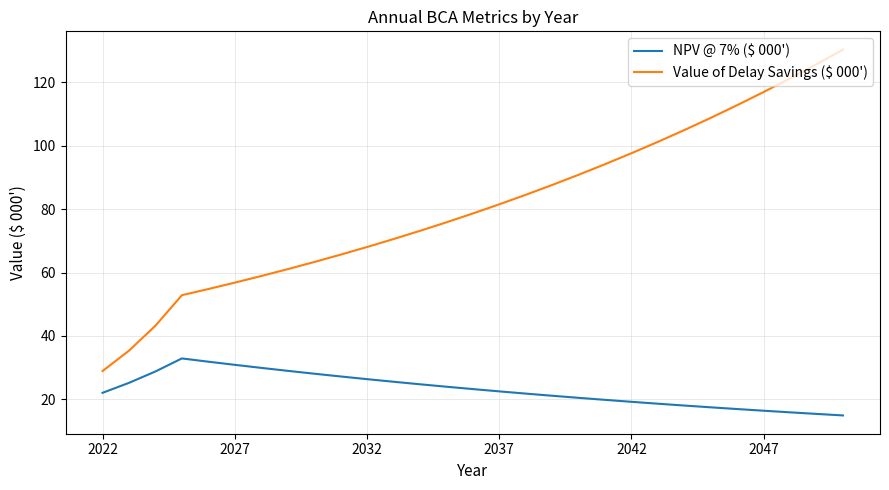

Rank the series by their average value, from highest to lowest.

Value of Delay Savings ($ 000'), NPV @ 7% ($ 000')